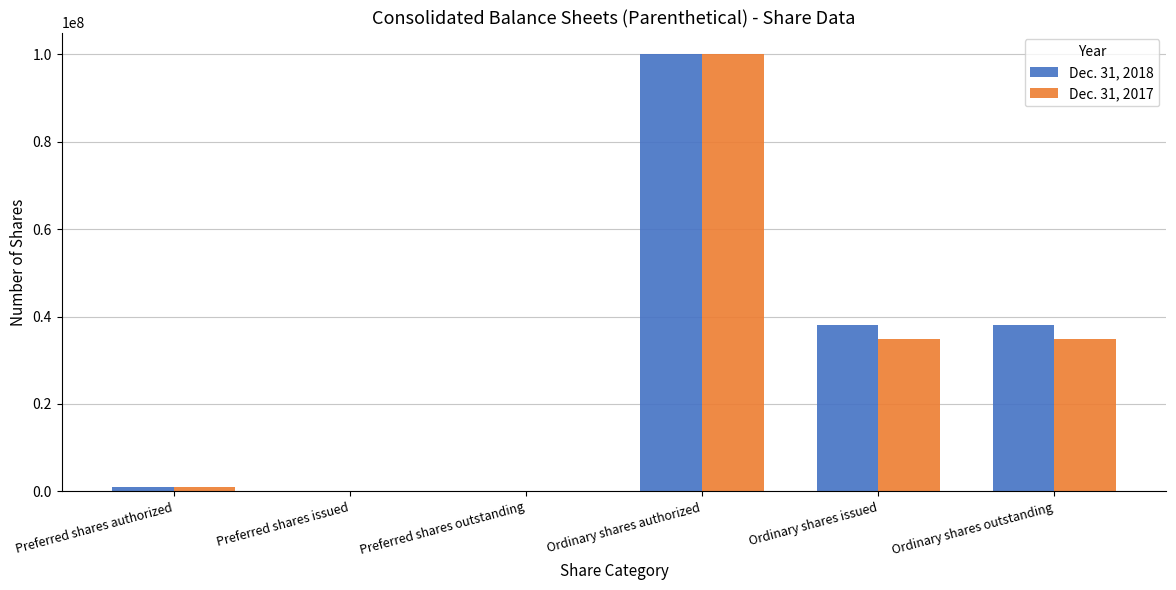

How many distinct data groups are displayed?

2